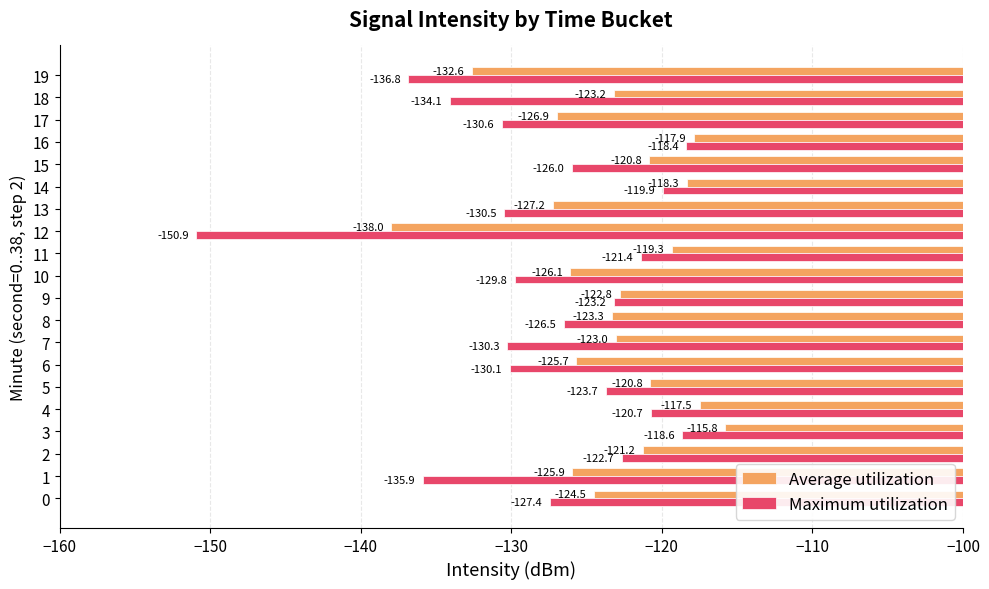

Which series has the largest total across all categories?

Average utilization